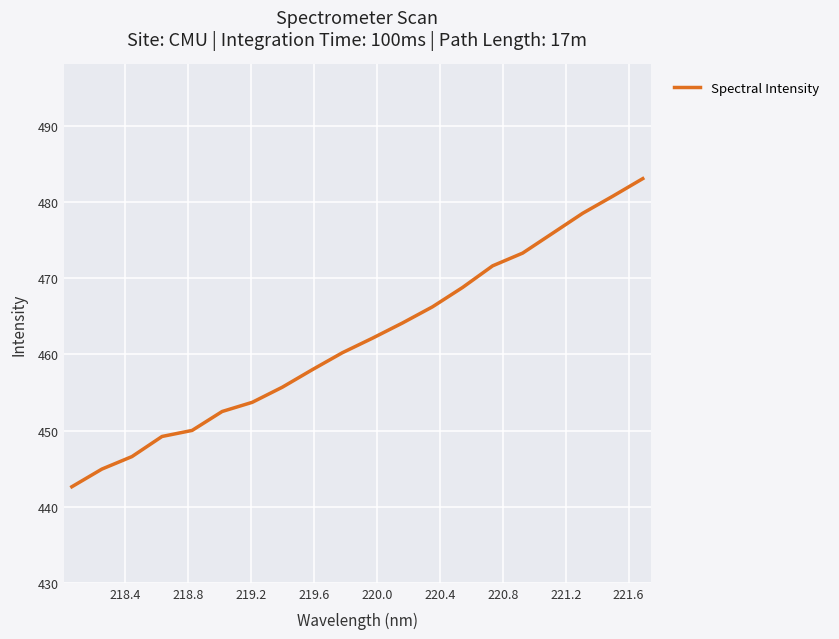

Count the number of values greater than 462.

10